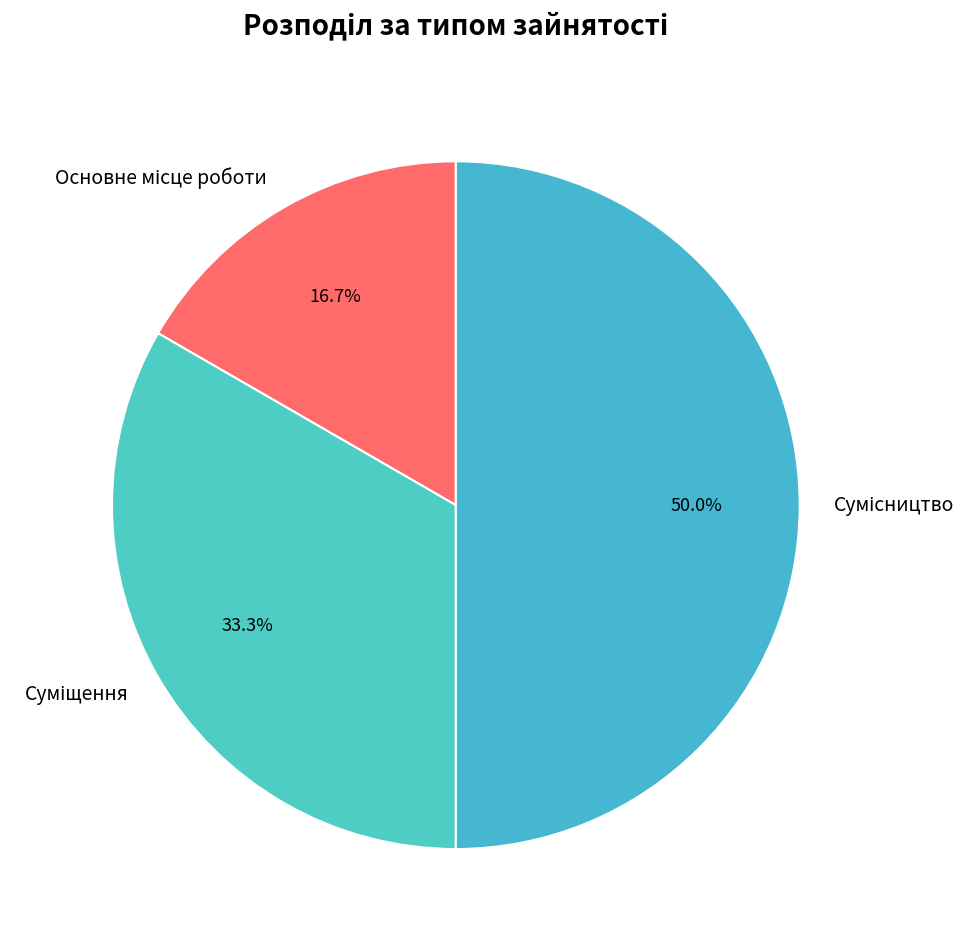

How many segments does this pie chart have?

3